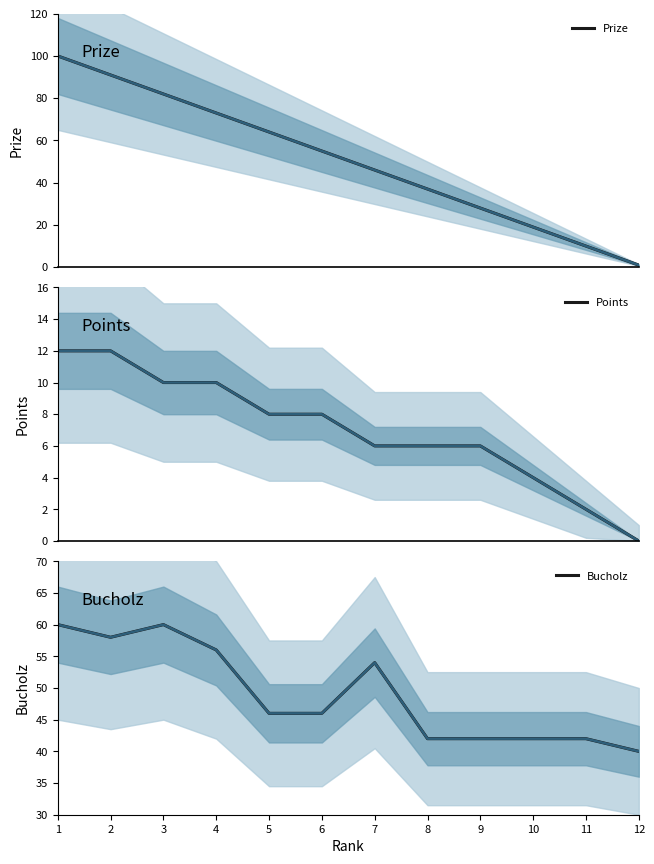

Reading left to right, extract all data points from this chart.

Prize: 100	91	82	73	64	55	46	37	28	19	10	1
Points: 12	12	10	10	8	8	6	6	6	4	2	0
Bucholz: 60	58	60	56	46	46	54	42	42	42	42	40